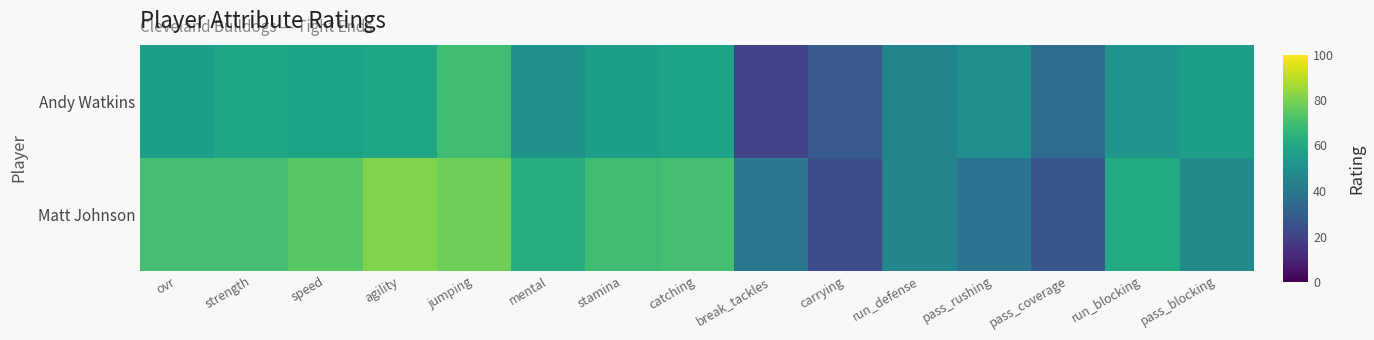

Reading right to left, extract all data points from this chart.

Matt Johnson: pass_blocking=48	run_blocking=61	pass_coverage=27	pass_rushing=38	run_defense=46	carrying=24	break_tackles=40	catching=70	stamina=69	mental=63	jumping=78	agility=81	speed=74	strength=70	ovr=70
Andy Watkins: pass_blocking=56	run_blocking=52	pass_coverage=35	pass_rushing=50	run_defense=45	carrying=28	break_tackles=20	catching=58	stamina=56	mental=51	jumping=69	agility=59	speed=58	strength=59	ovr=56